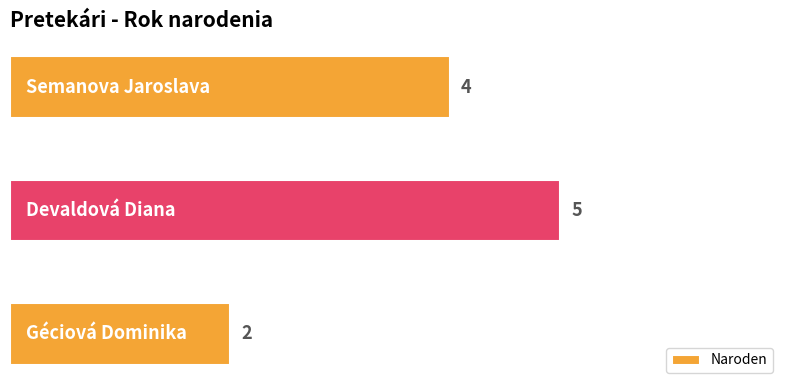

What is the maximum value shown in the chart?

5